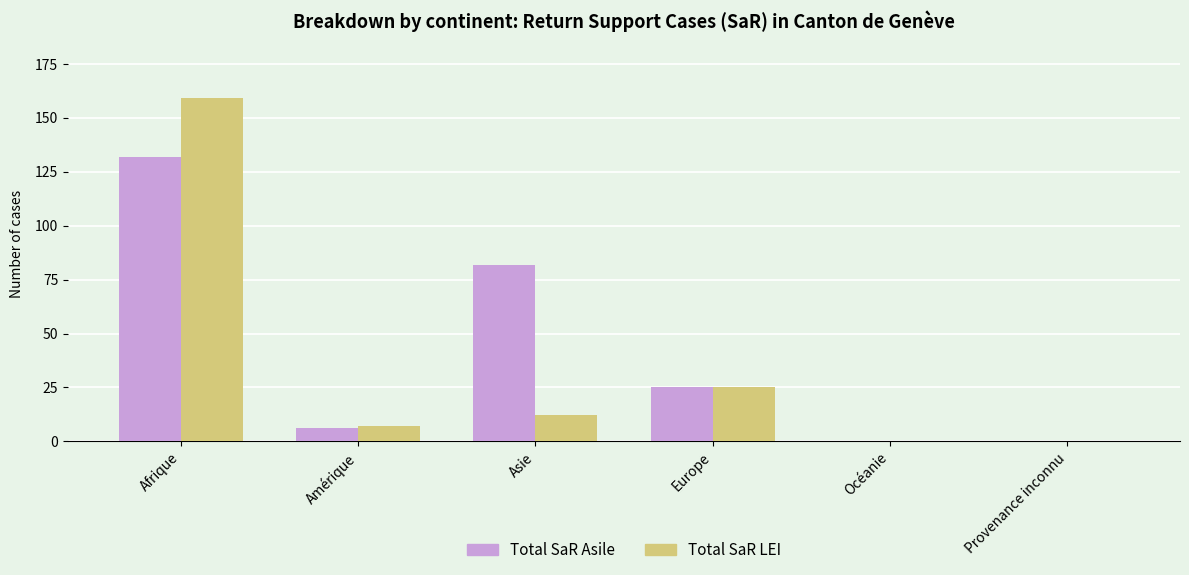

What is the sum of the Total SaR Asile values at Afrique and Provenance inconnu?

132